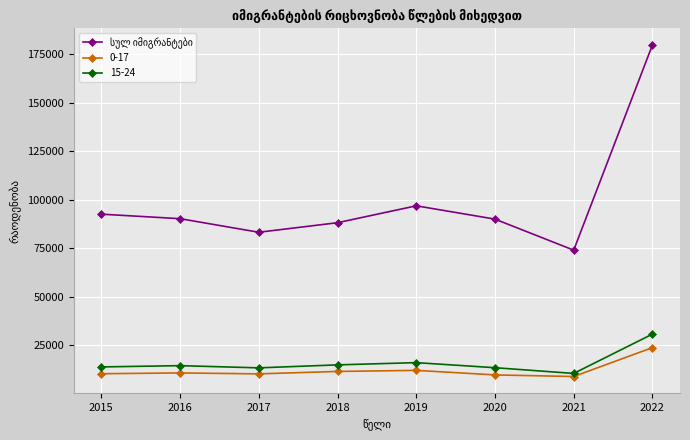

What is the minimum value for 15-24?

10481